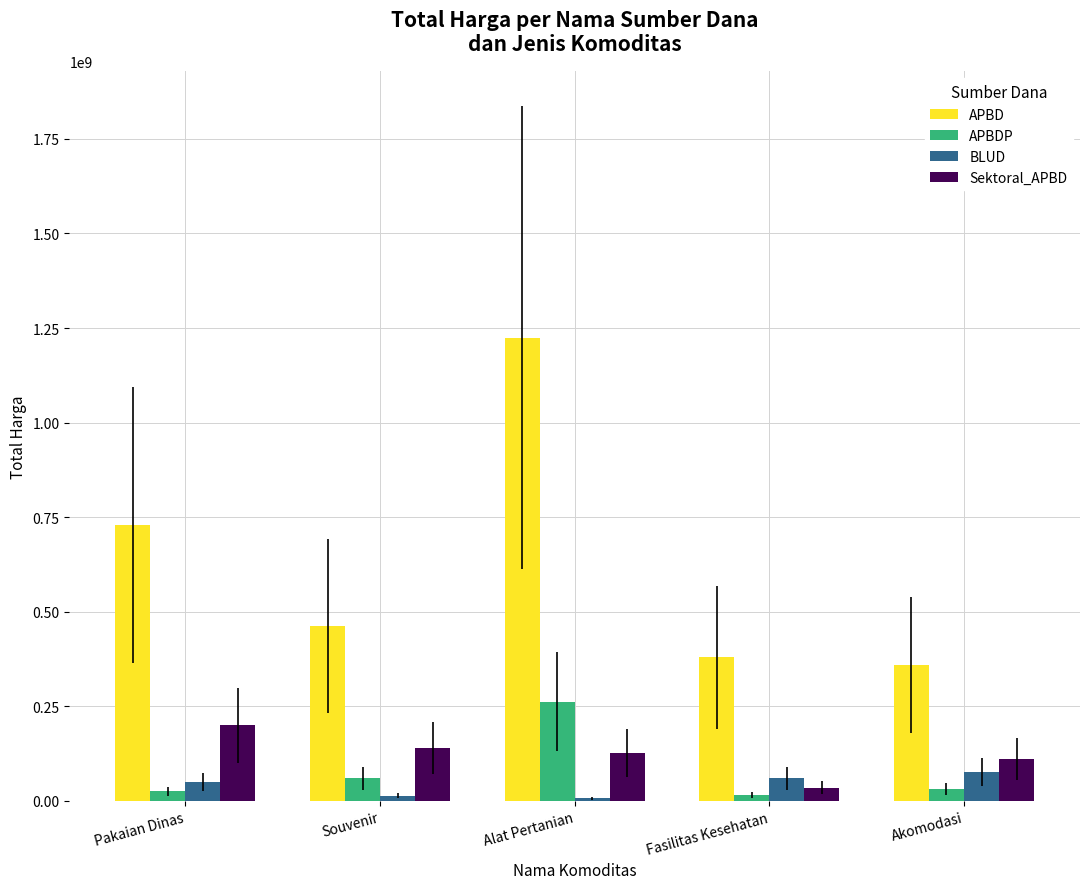

Where does the APBDP series first go above 30800000?

Souvenir